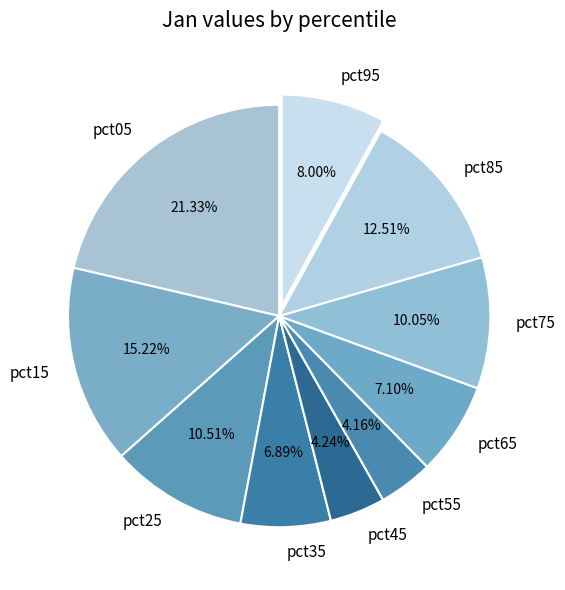

Is it true that pct65 is 12% of the pie?

False